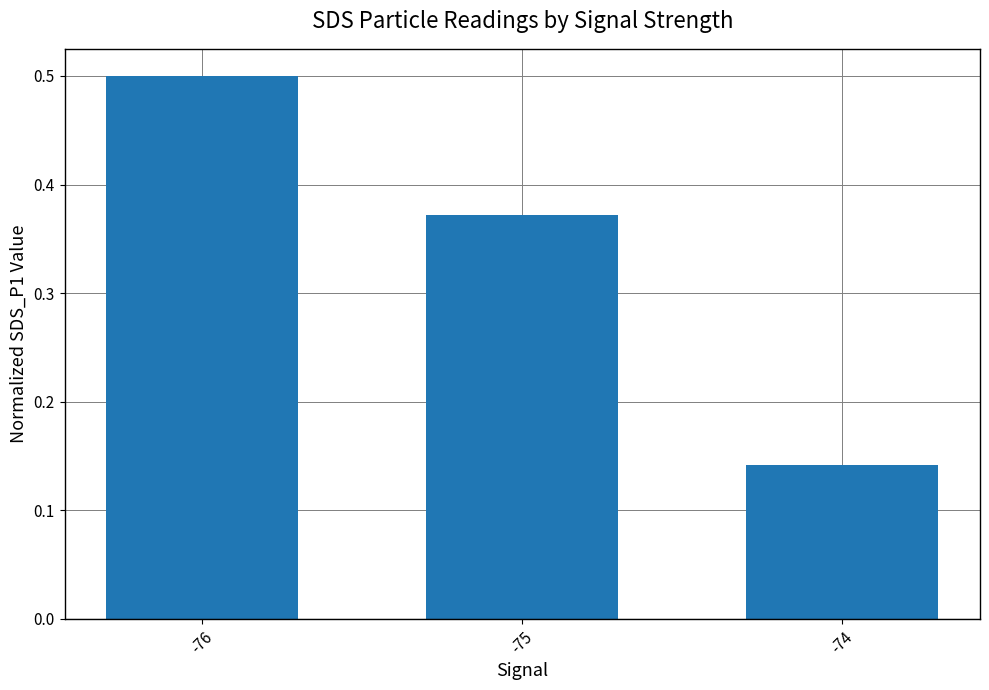

Rank the categories by value from lowest to highest.

-74, -75, -76